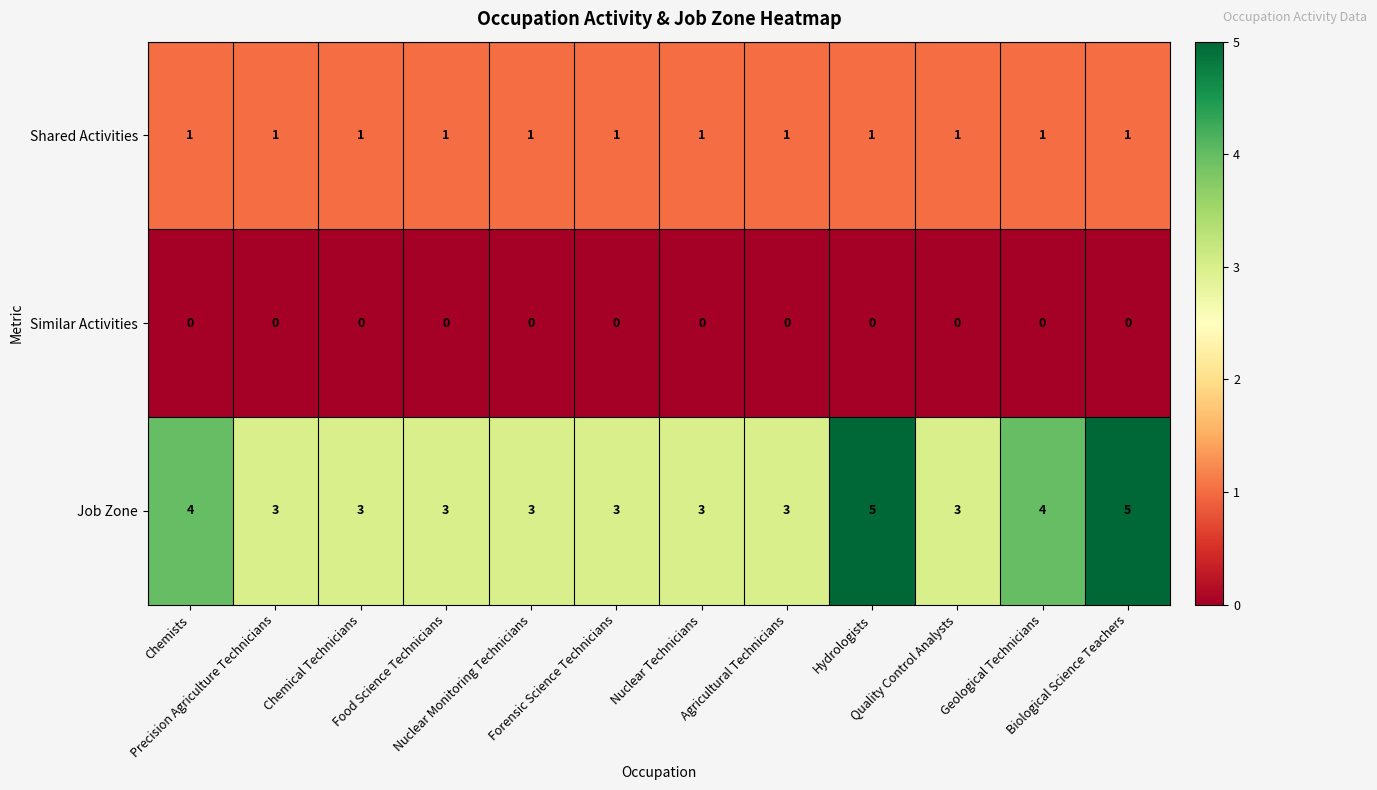

Which series changed the most between Chemists and Food Science Technicians?

Job Zone